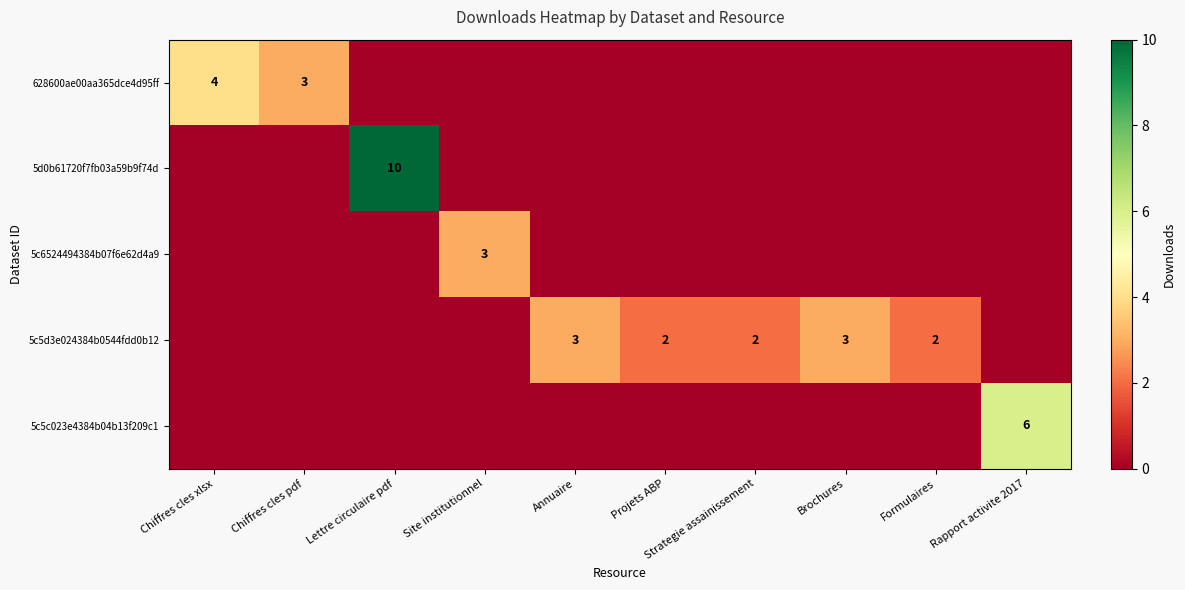

True or false: 5c6524494384b07f6e62d4a9 has a value of 3 at Site institutionnel.

True